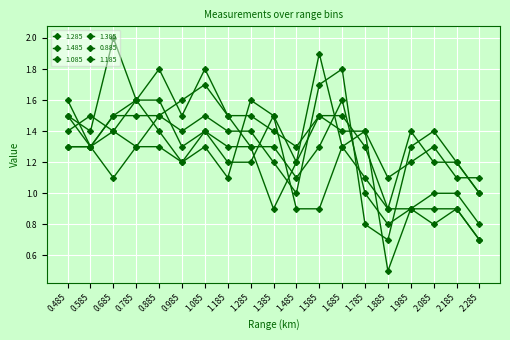

Is it true that 1.485 equals 0.5 at 0.485?

False